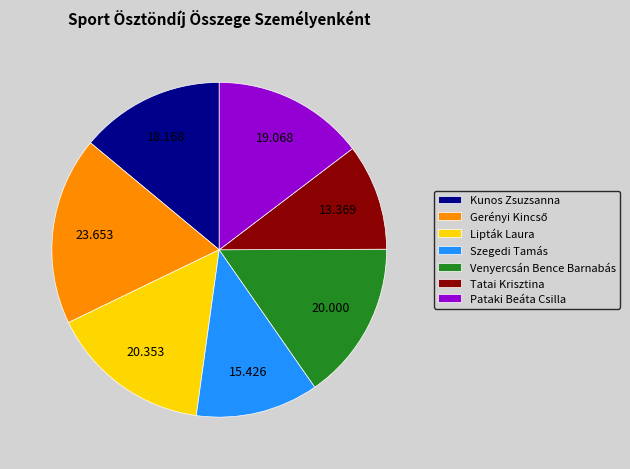

The Szegedi Tamás slice represents 12% of the pie. True or false?

True